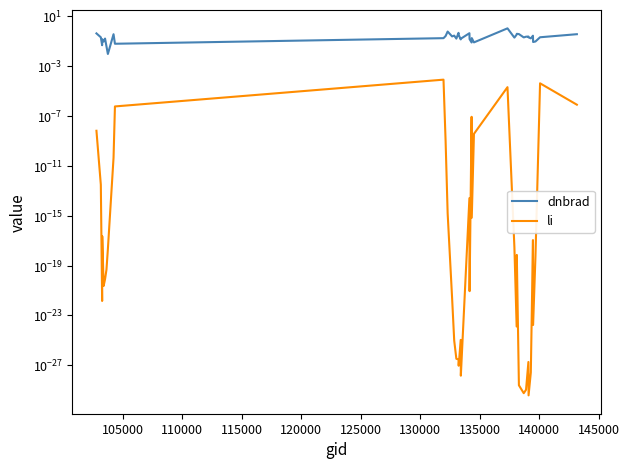

True or false: li and dnbrad intersect in this chart.

False